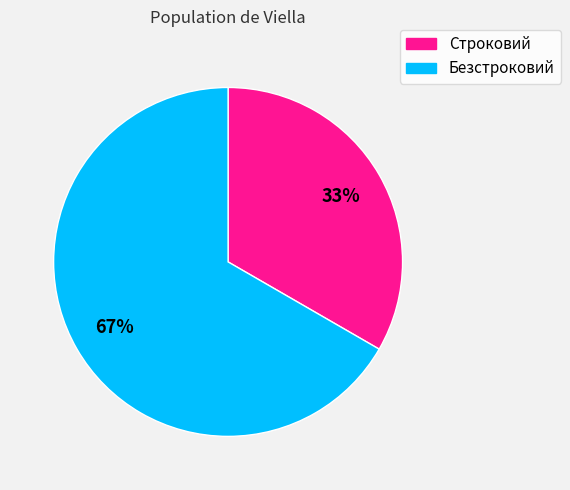

What percentage is the Безстроковий slice, to the nearest percent?

67%